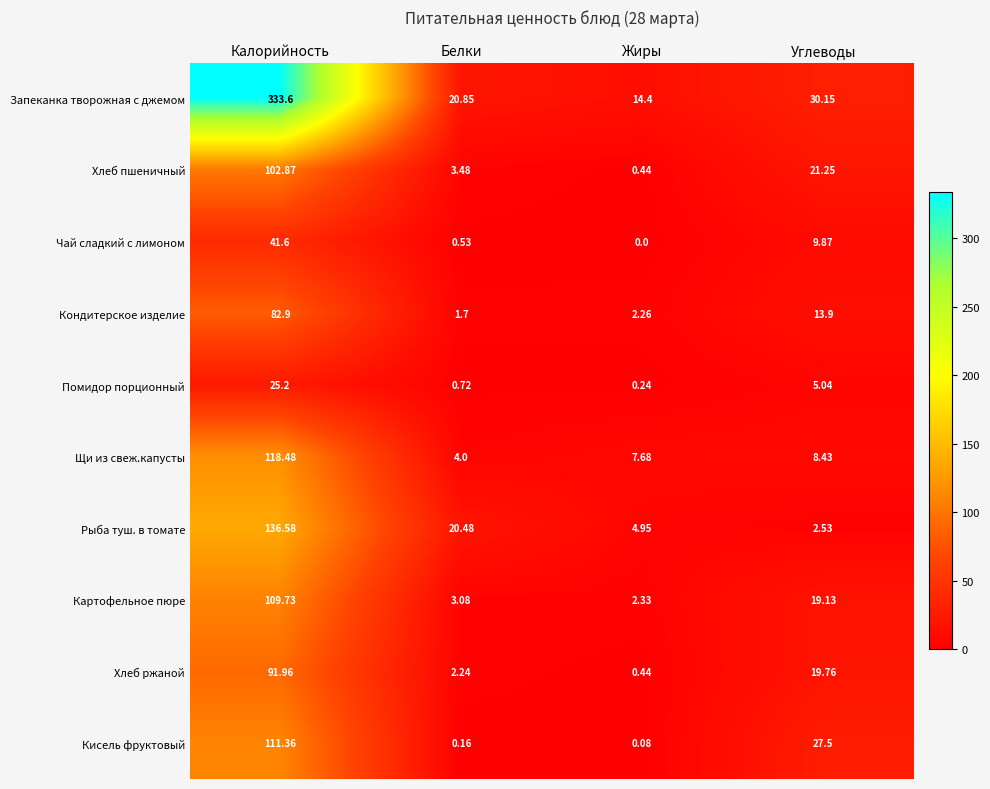

Rank the series at Углеводы from lowest to highest value.

Рыба туш. в томате, Помидор порционный, Щи из свеж.капусты, Чай сладкий с лимоном, Кондитерское изделие, Картофельное пюре, Хлеб ржаной, Хлеб пшеничный, Кисель фруктовый, Запеканка творожная с джемом